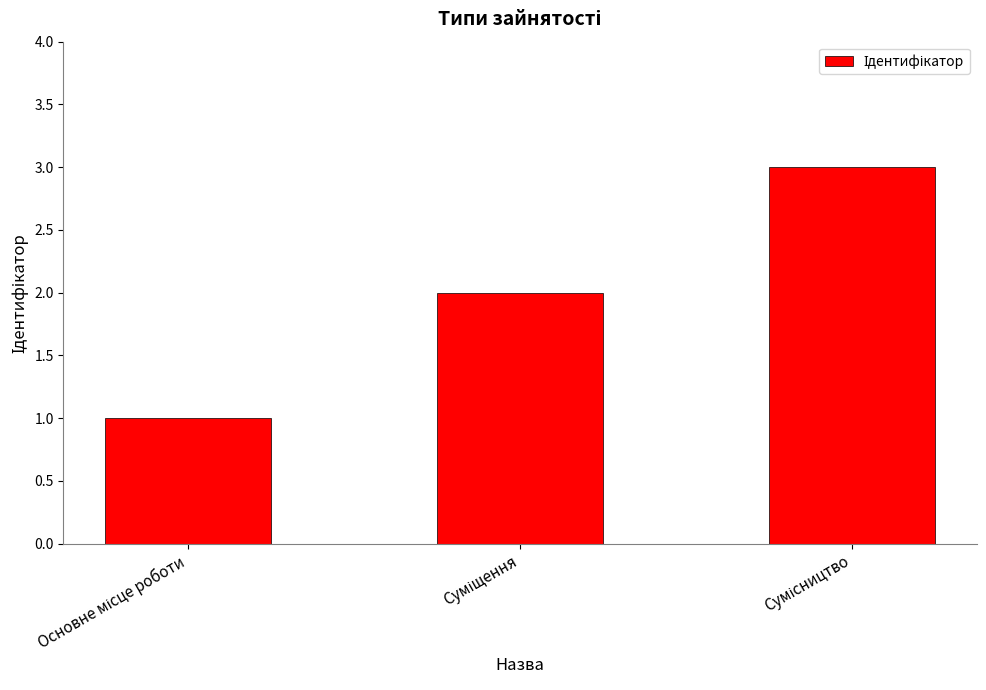

What is the maximum value shown in the chart?

3